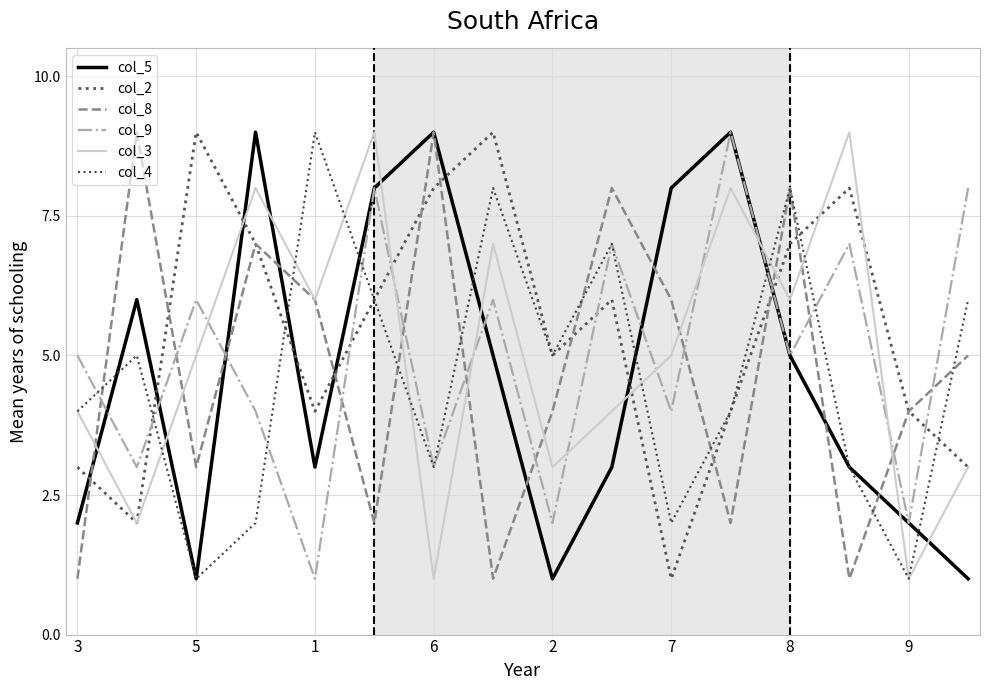

What are all the series names shown in the legend?

col_5, col_2, col_8, col_9, col_3, col_4